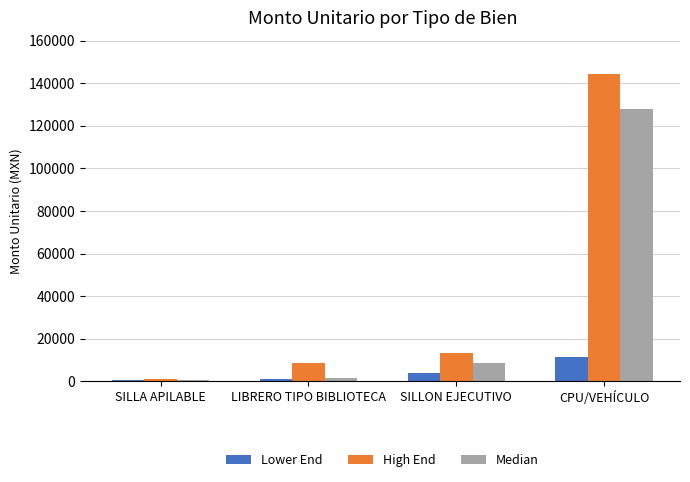

How many series are shown in this chart?

3